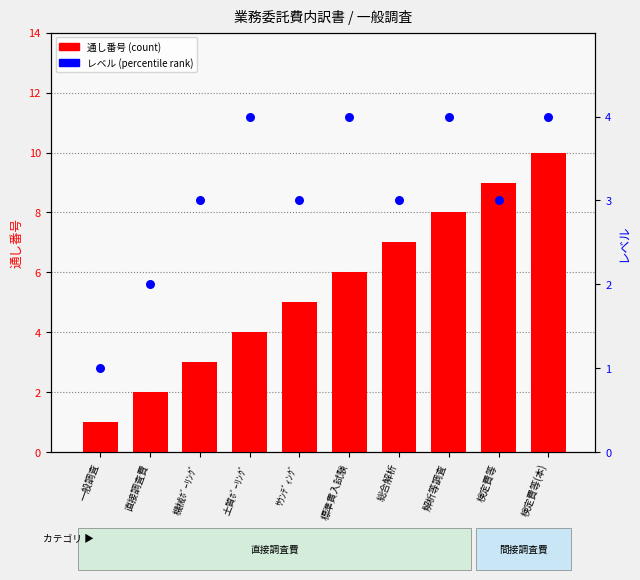

Which series has the largest total across all categories?

通し番号 (count)